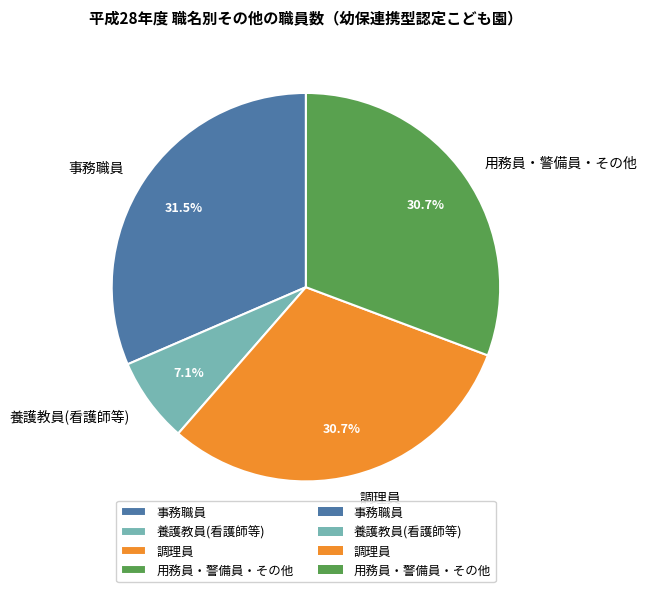

Does 用務員・警備員・その他 represent more than half of the total?

No